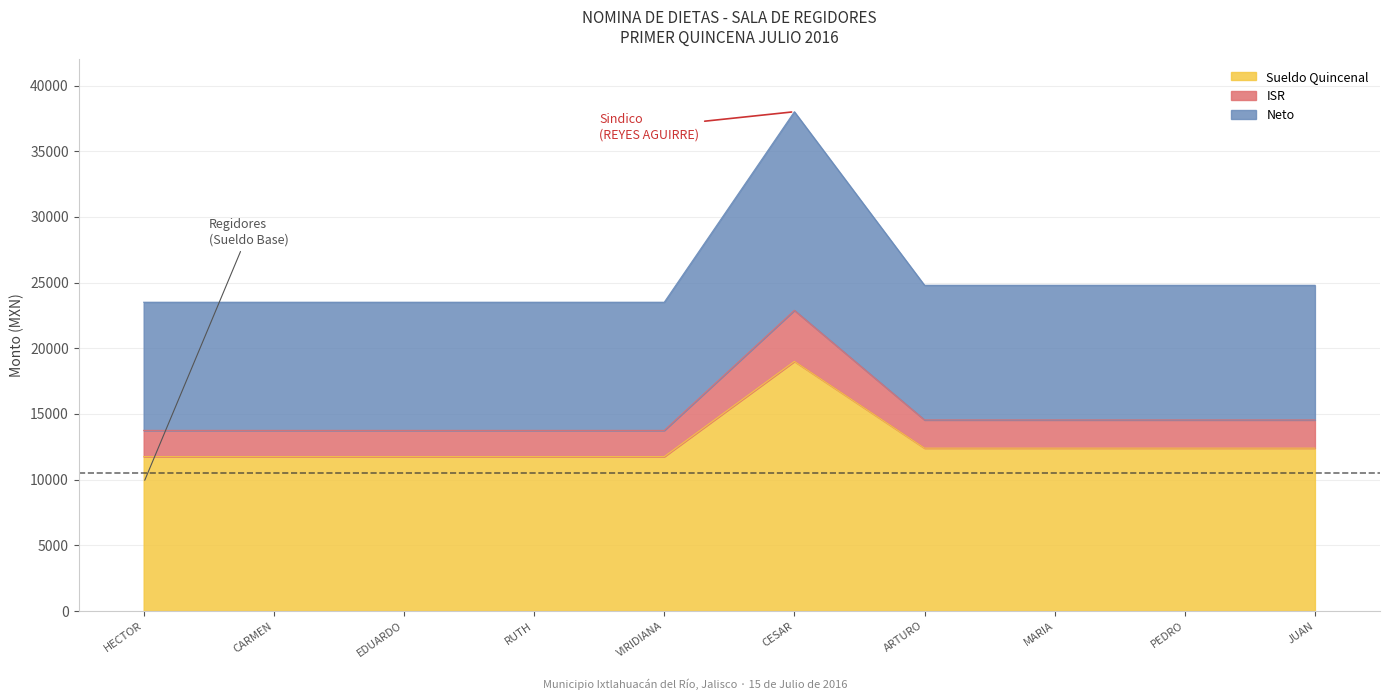

What value does the Sueldo Quincenal series have at CARMEN?

11752.3